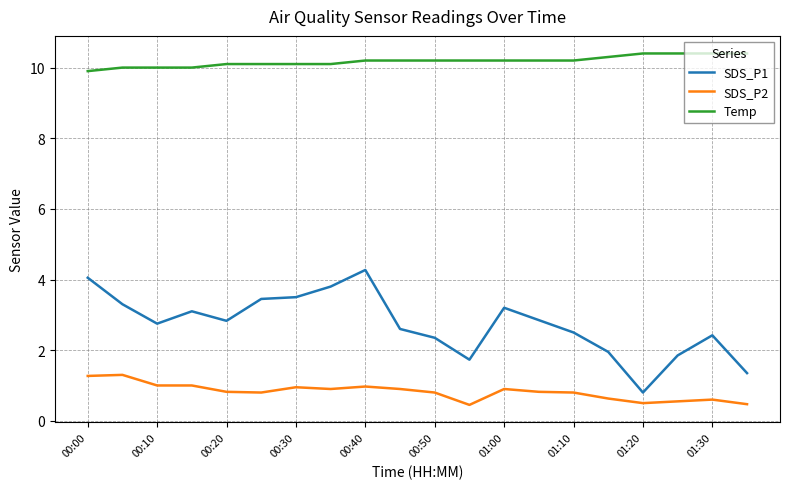

Which series has the largest total across all categories?

Temp